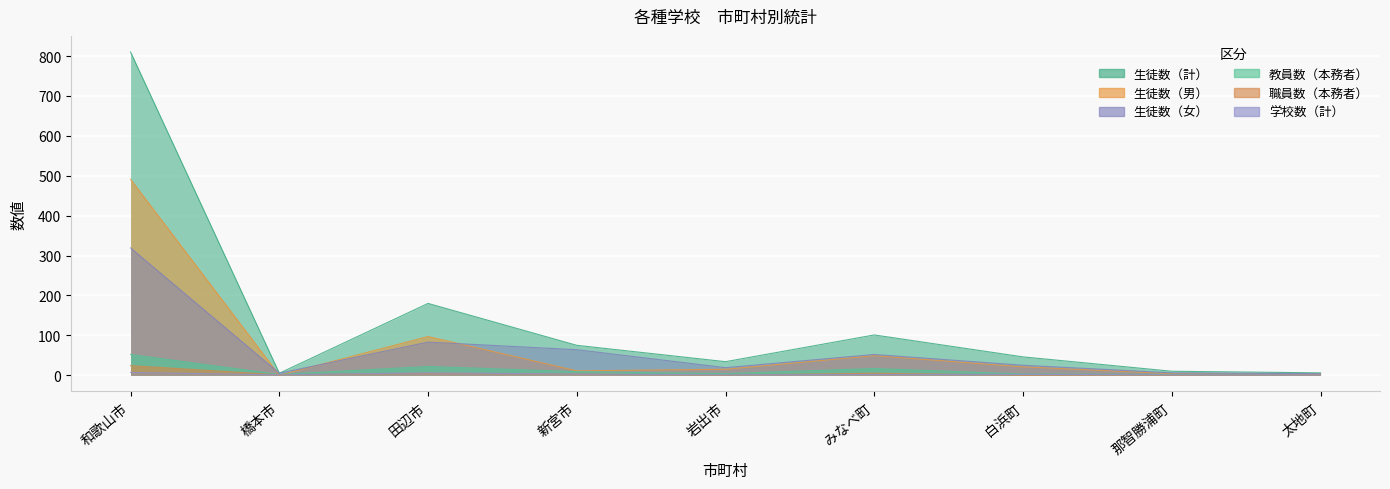

Reading left to right, list all the values displayed in this chart.

学校数（計）: 7	1	6	3	1	2	2	1	1
生徒数（計）: 810	5	180	75	34	101	46	10	6
生徒数（男）: 491	0	97	11	15	49	21	4	2
生徒数（女）: 319	5	83	64	19	52	25	6	4
教員数（本務者）: 52	2	22	9	4	17	3	2	2
職員数（本務者）: 24	1	5	3	0	5	0	0	2